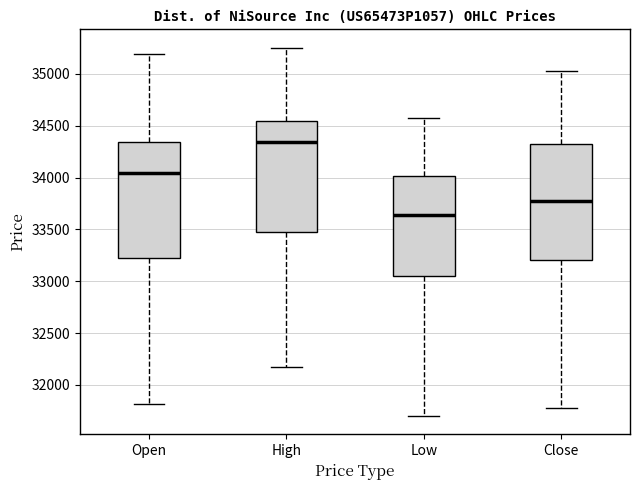

Reading left to right, read every box against the y-axis: the position of its median line, the range the box covers, and the ends of its whiskers. The values are not printed on the chart, so give them approximately, as read against the axis.

Open: median 34050, box 33250 to 34350, whiskers 31800 to 35200
High: median 34350, box 33450 to 34550, whiskers 32150 to 35250
Low: median 33650, box 33050 to 34000, whiskers 31700 to 34600
Close: median 33800, box 33200 to 34350, whiskers 31800 to 35000